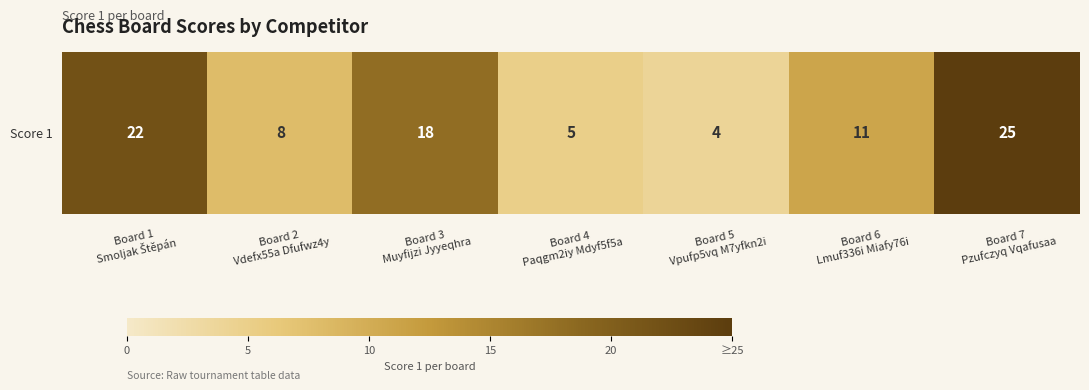

Between Board 3
Muyfijzi Jyyeqhra and Board 5
Vpufp5vq M7yfkn2i, which is larger?

Board 3
Muyfijzi Jyyeqhra